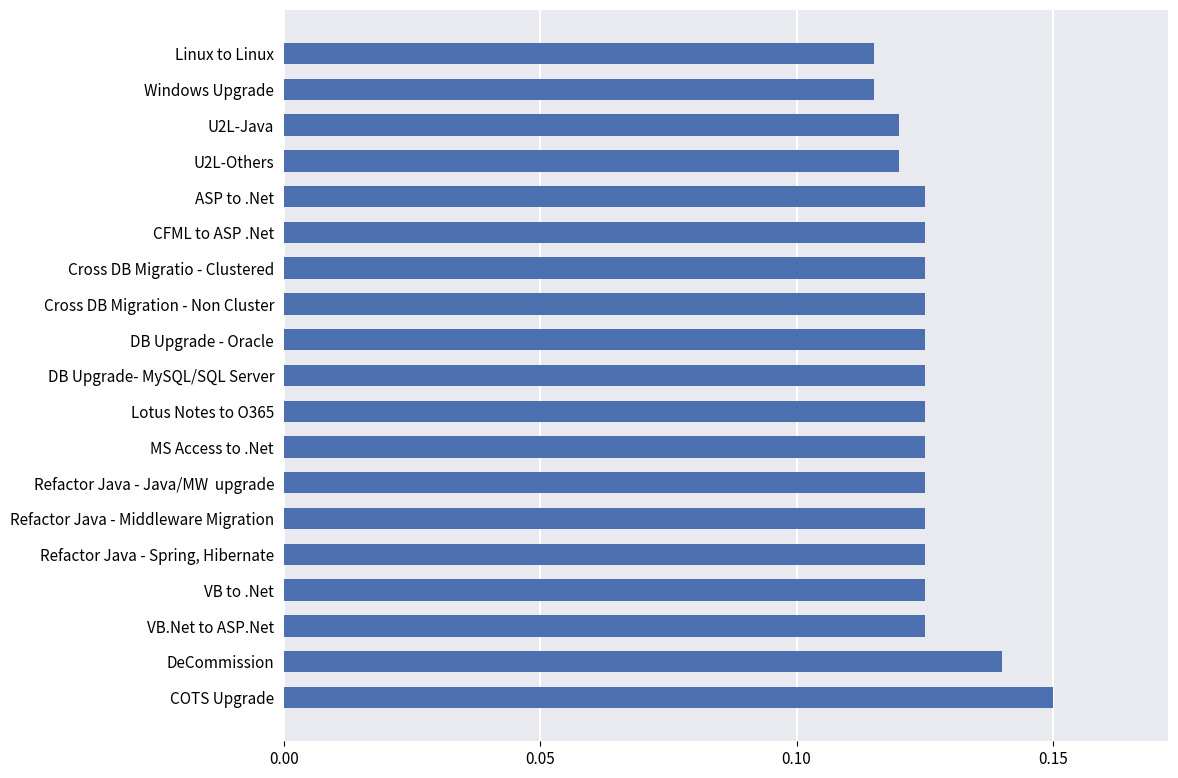

Between CFML to ASP .Net and COTS Upgrade, which is larger?

COTS Upgrade